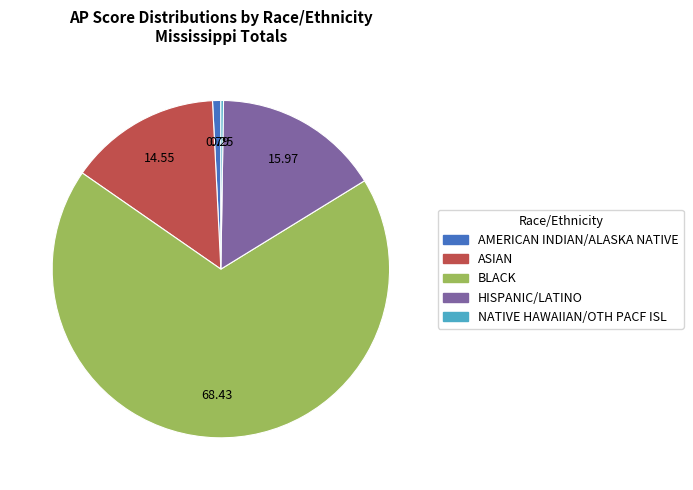

What is the ratio of the value at ASIAN to the value at AMERICAN INDIAN/ALASKA NATIVE?

18.4